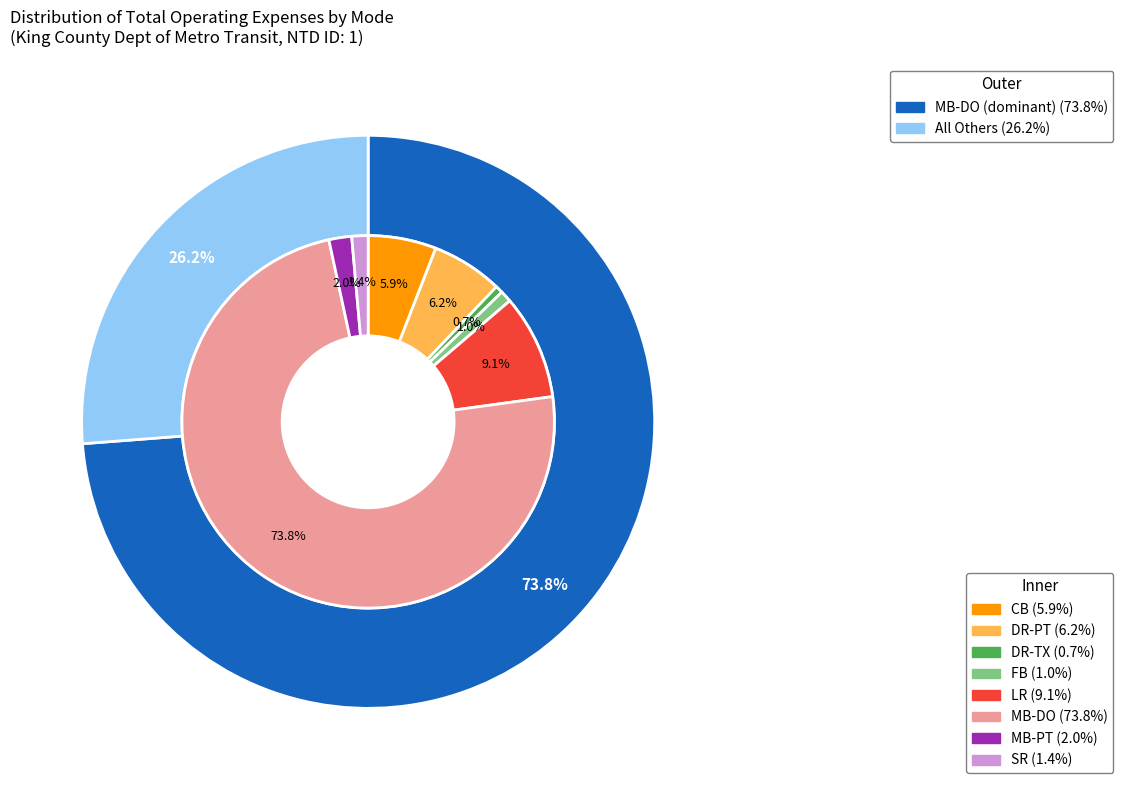

To the nearest percent, what is the difference between the SR and MB-PT slice percentages?

1%